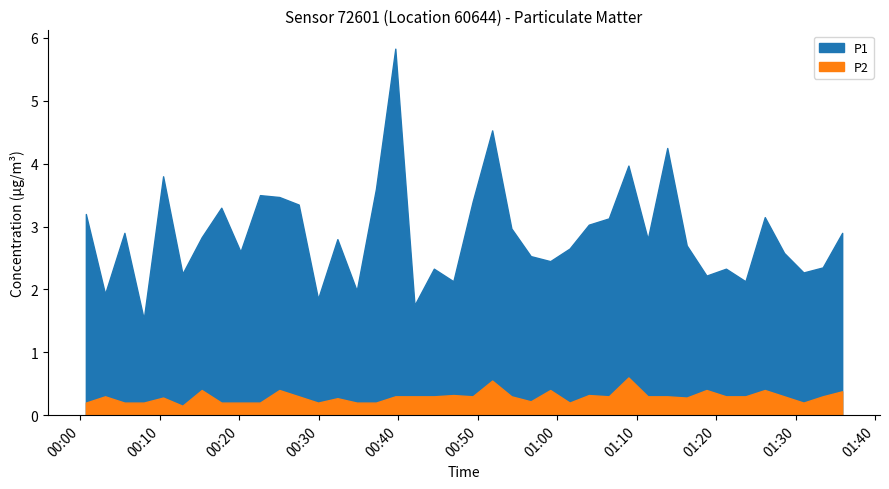

How many lines are shown in the chart?

2